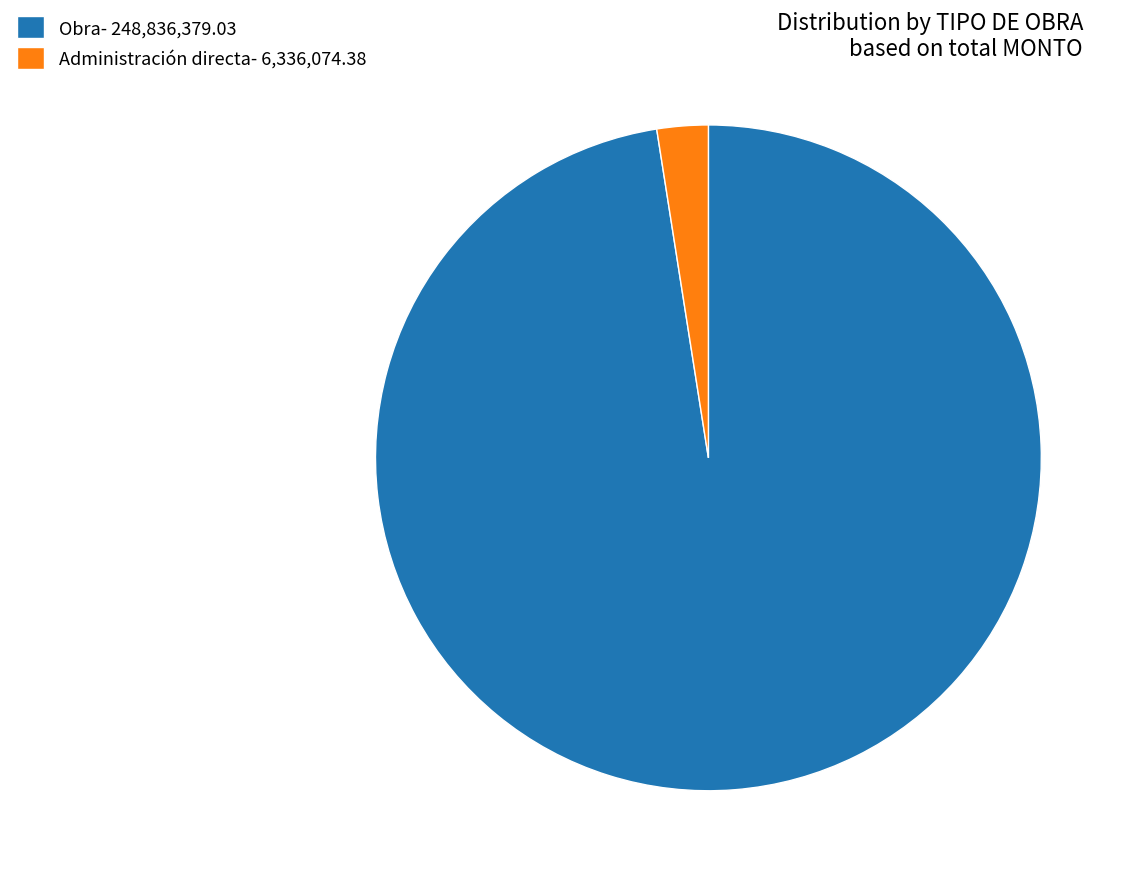

Is there any slice that represents more than half of the pie?

Yes